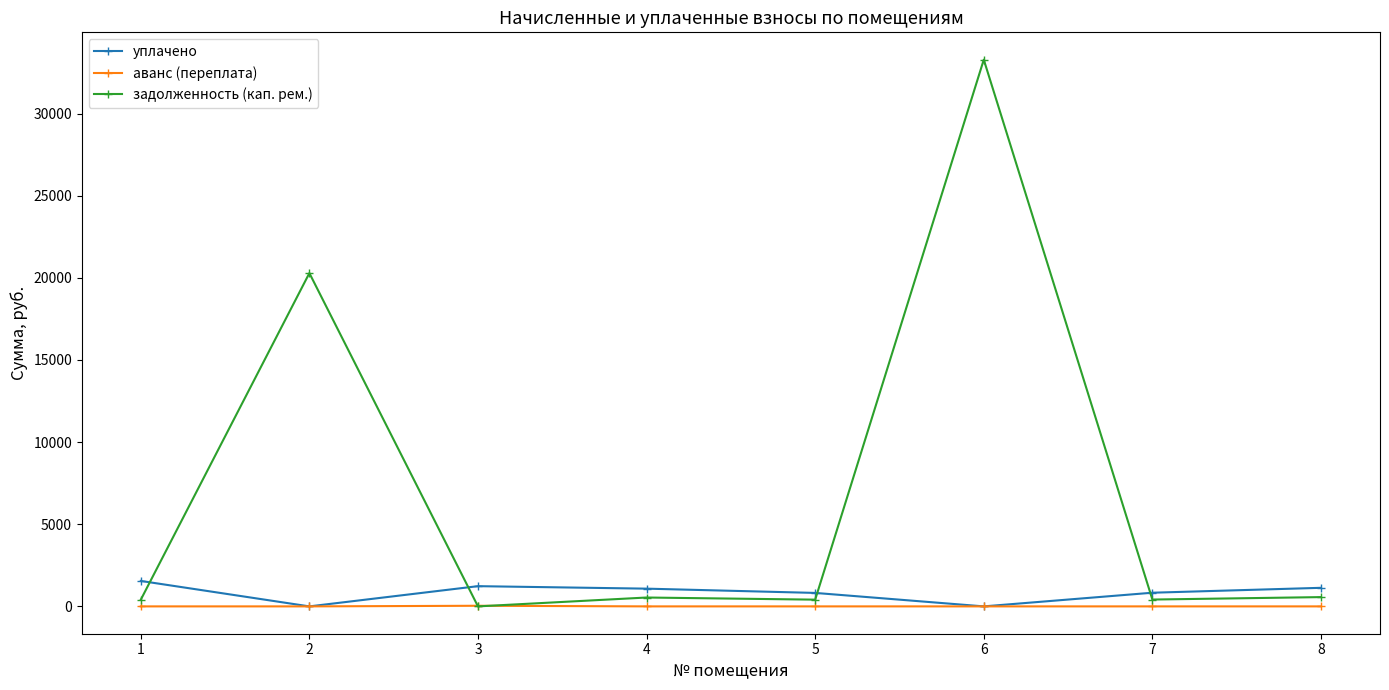

Which series has the largest range (max minus min)?

задолженность (кап. рем.)